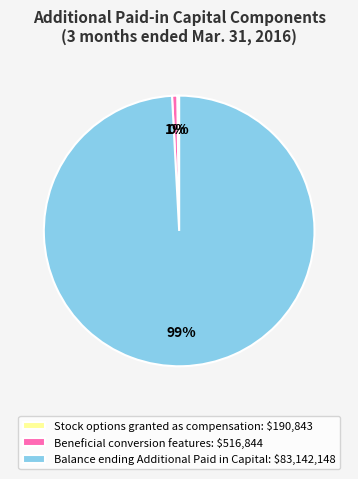

To the nearest percent, what is the average slice percentage?

33%